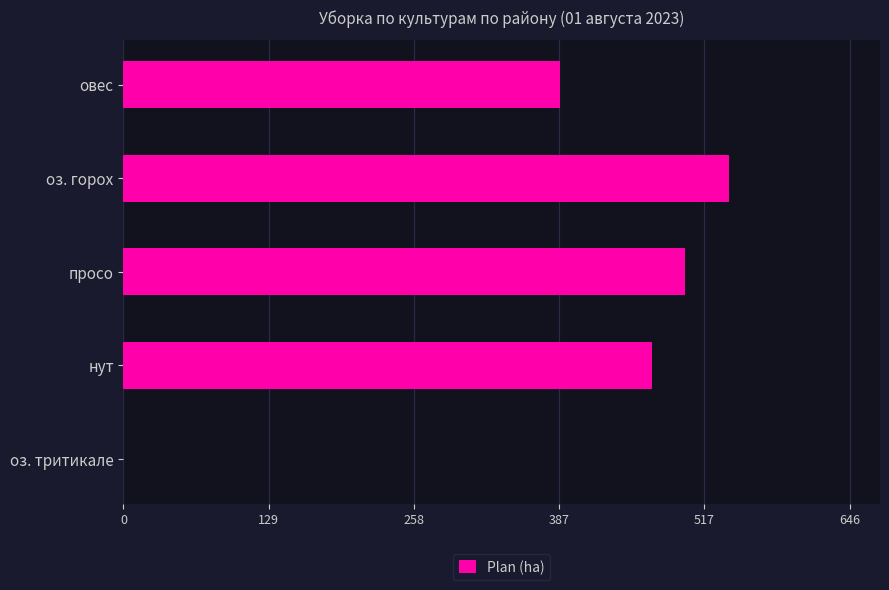

What is the sum of all values?

1897.3